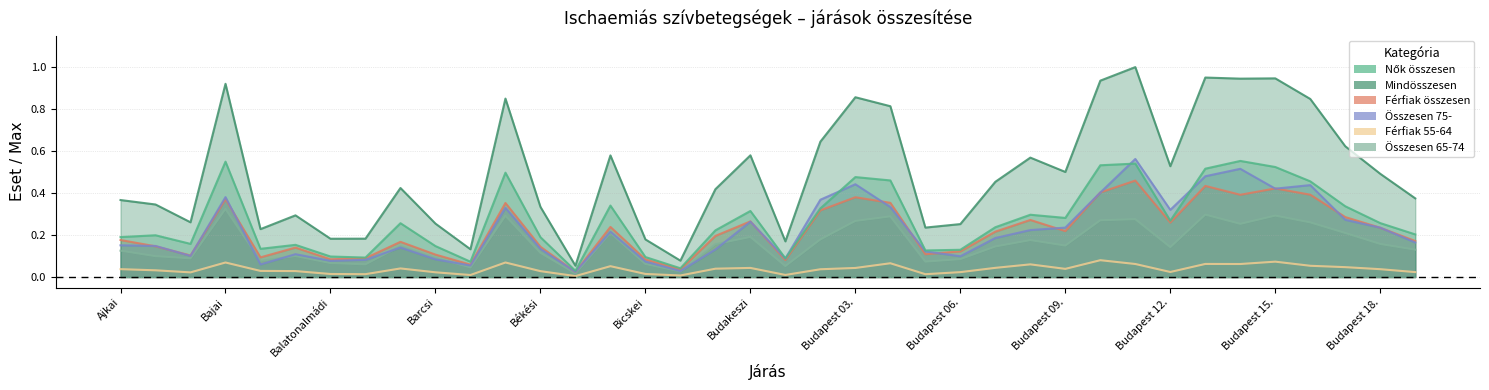

What is the sum of the Összesen 75- values at Ajkai and Budakeszi?

0.4